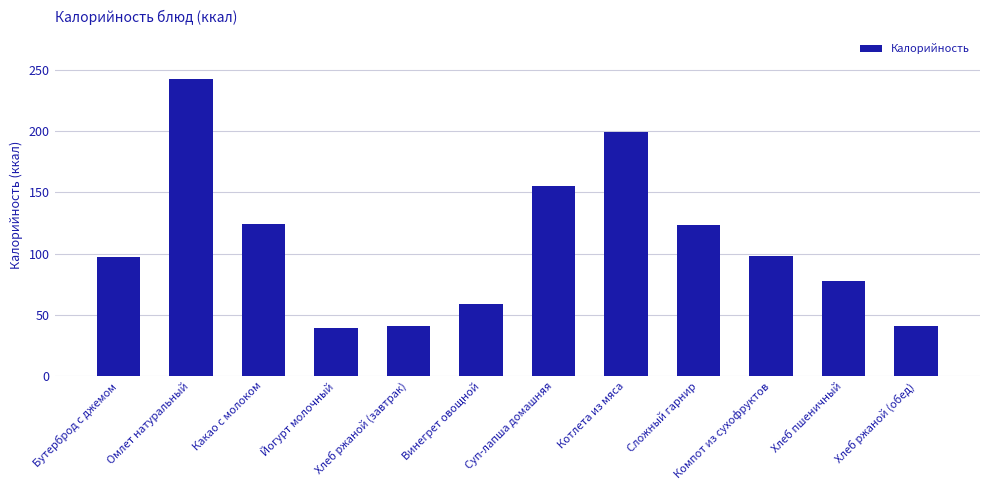

Is it true that the value at Йогурт молочный is 39?

True